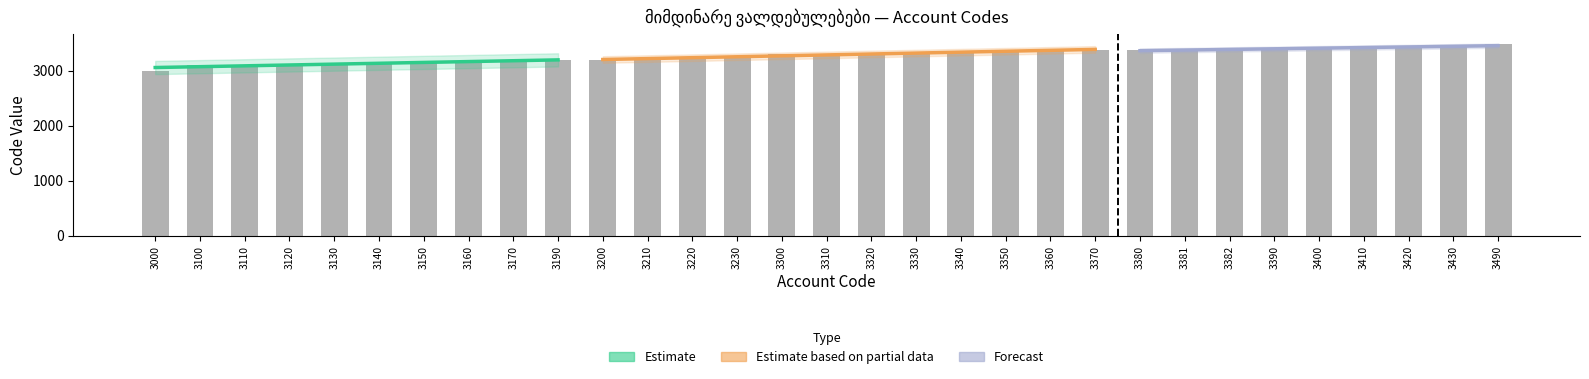

What is the minimum value shown in the chart?

3000